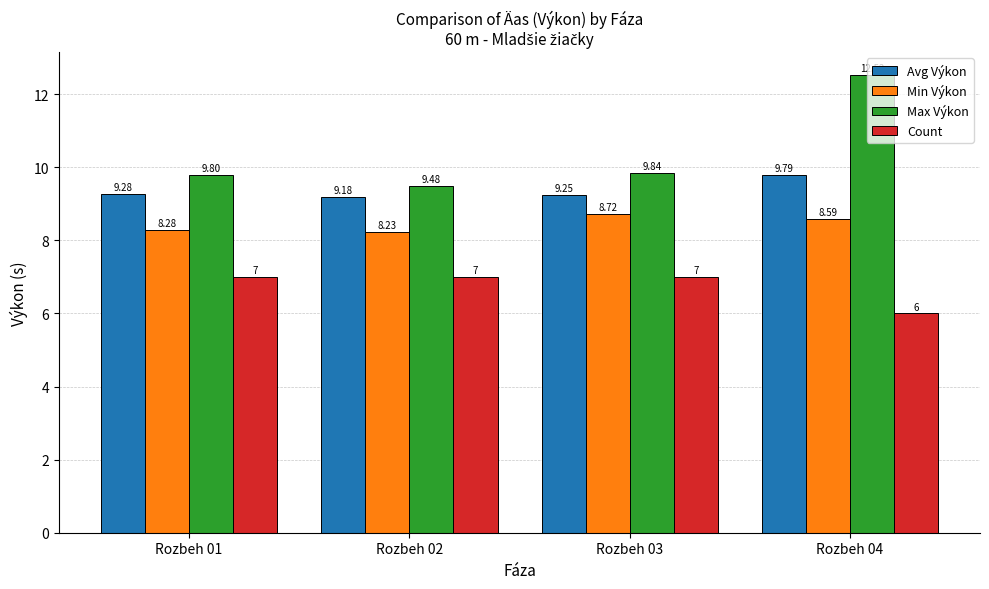

What is the sum of all Avg Výkon values?

37.5